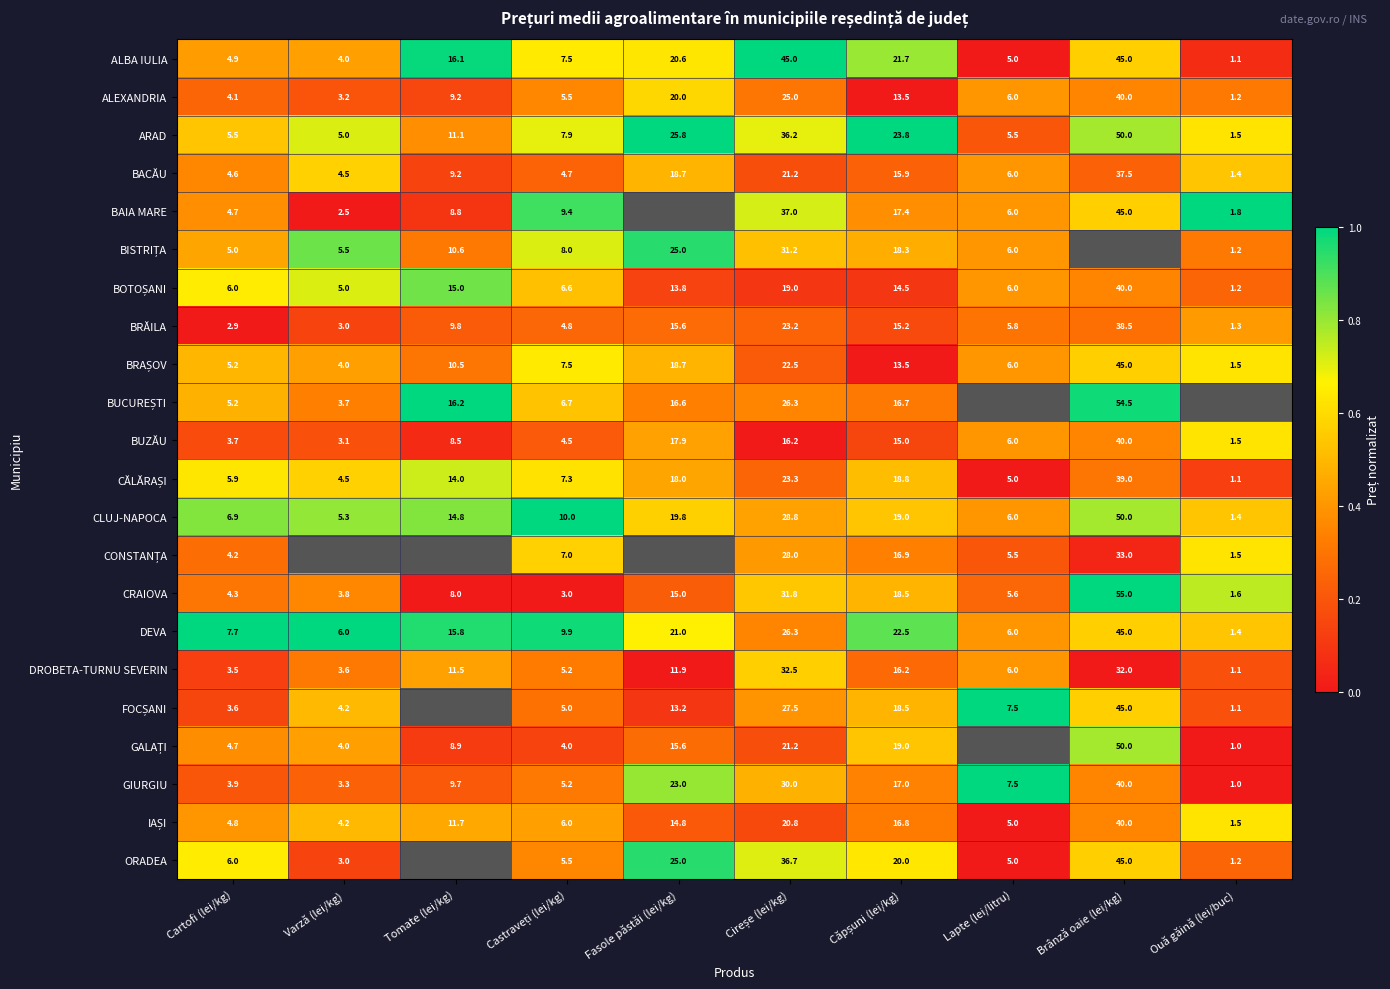

At which label does DROBETA-TURNU SEVERIN first exceed 11?

Tomate (lei/kg)